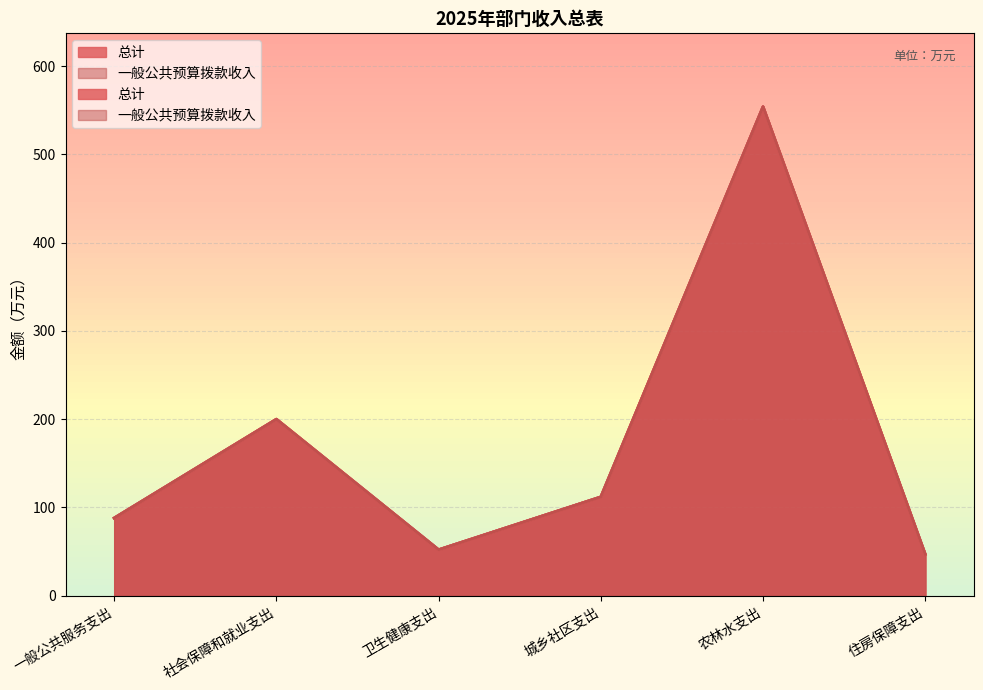

What is the difference between the 总计 values at 城乡社区支出 and 住房保障支出?

65.0